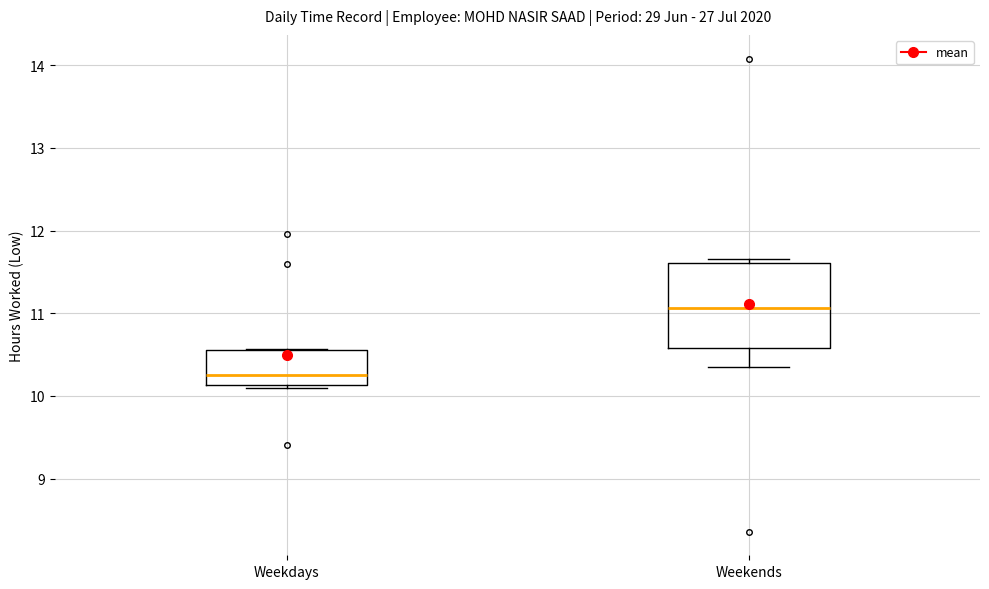

Reading left to right, transcribe this box plot: for each box, give where its median line is, the range the box spans, and where its two whiskers end, as read against the y-axis. The values are not printed on the chart, so give them approximately, as read against the axis.

Weekdays: median 10.3, box 10.1 to 10.6, whiskers 10.1 (just below the box's lower edge) to 10.6
Weekends: median 11.1, box 10.6 to 11.6, whiskers 10.4 to 11.7